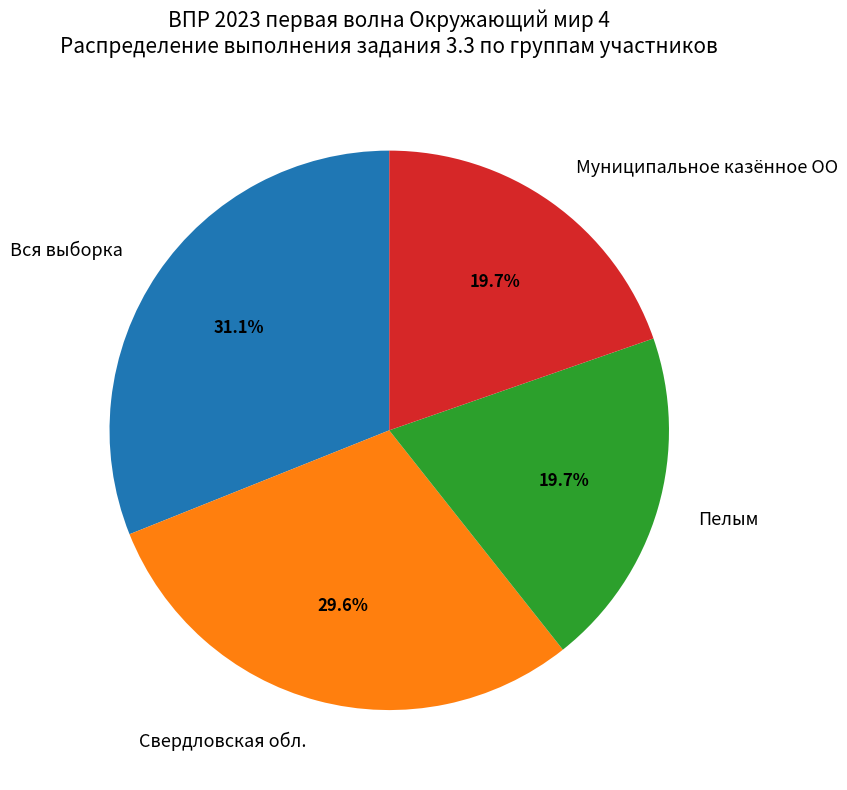

To the nearest percent, what percentage of the pie is Свердловская обл.?

30%